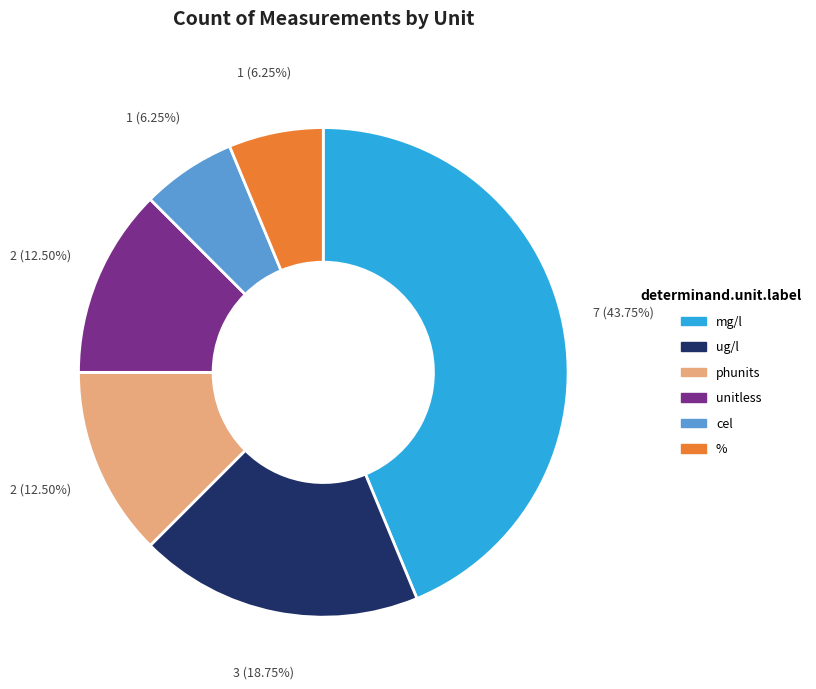

What is the total percentage of phunits and mg/l?

56.2%